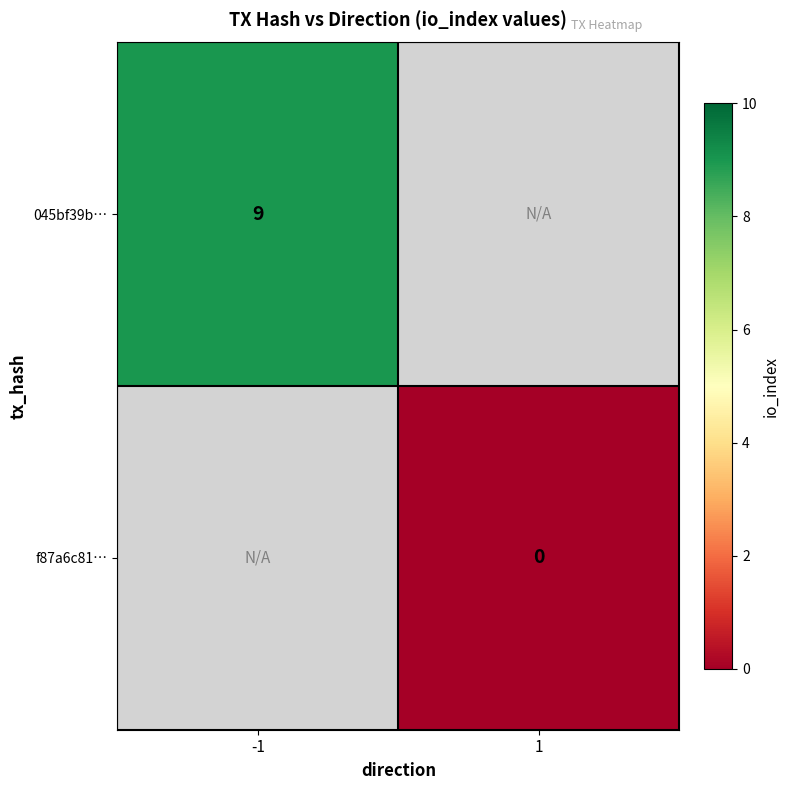

True or false: 045bf39b… has a value of 3 at -1.

False